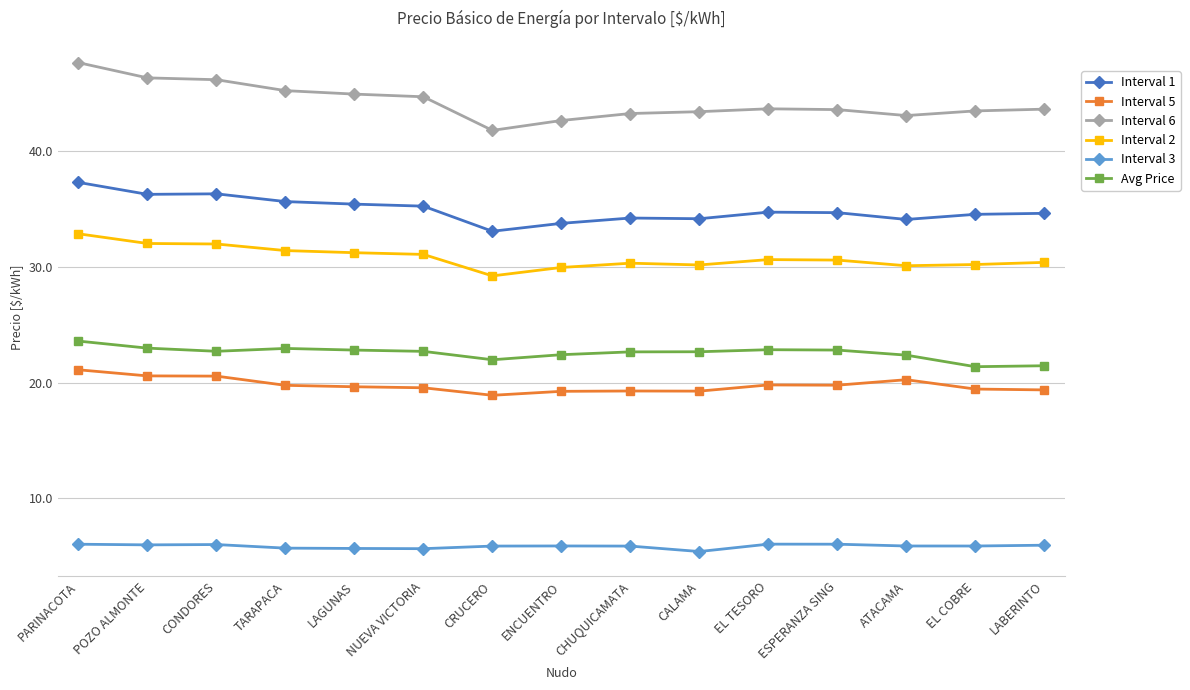

Which category has the highest value in the Interval 2 series?

PARINACOTA